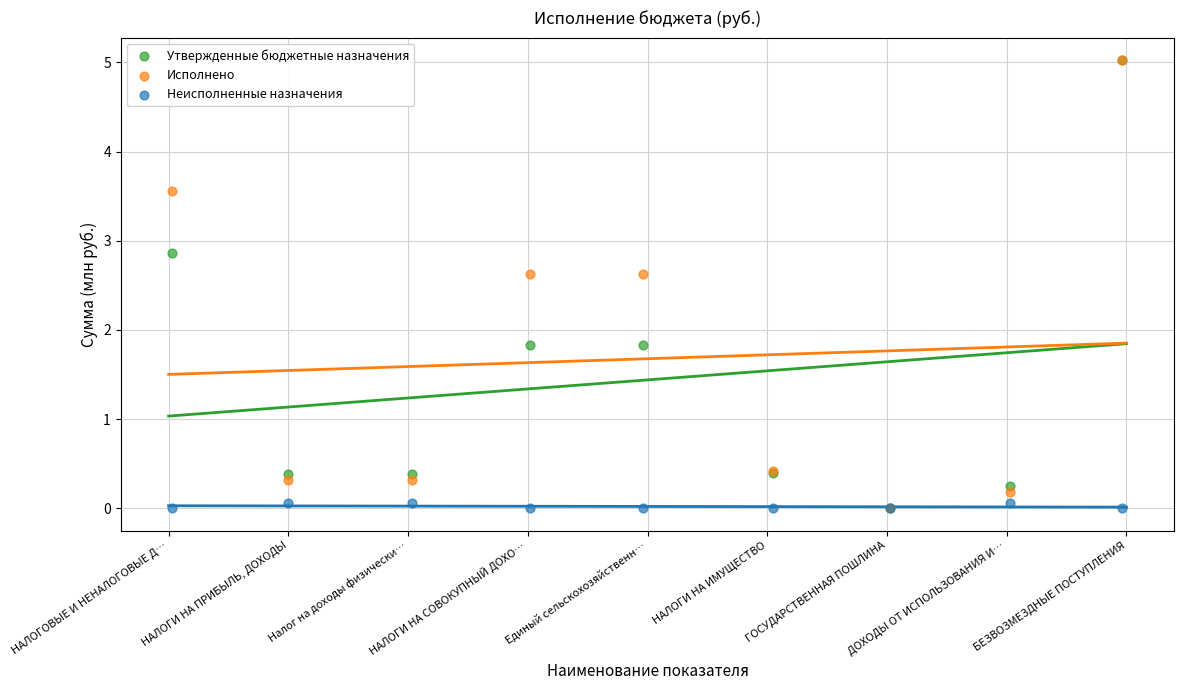

Which series has the widest spread of Y values?

Исполнено